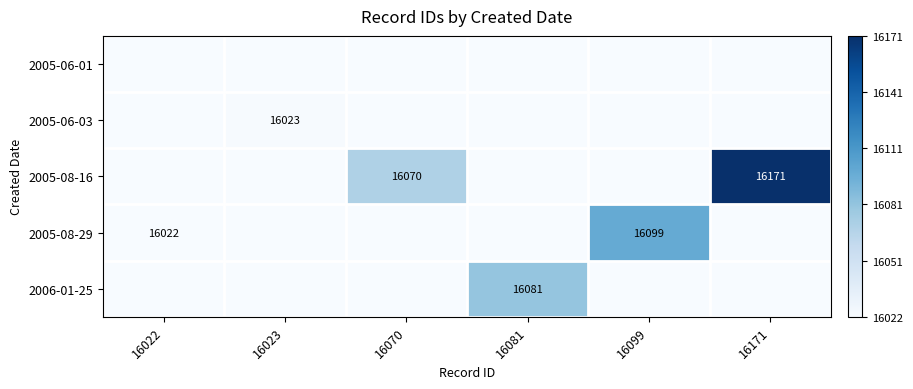

Is it true that 2005-08-29 equals 16099 at 16099?

True